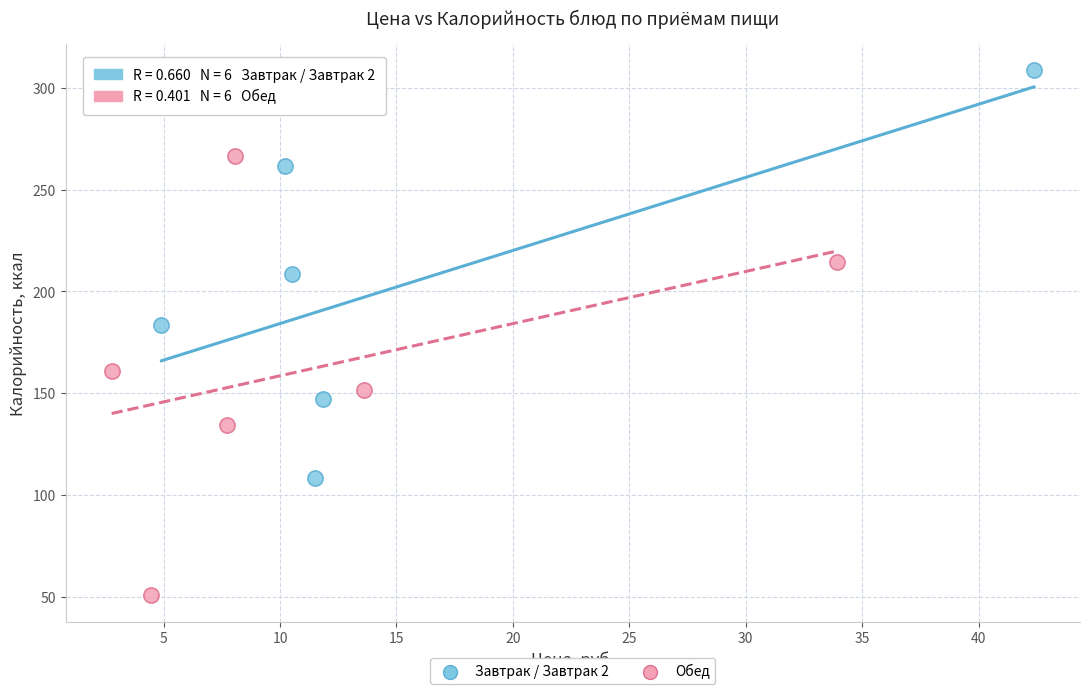

Which series reaches the minimum Y coordinate?

Обед